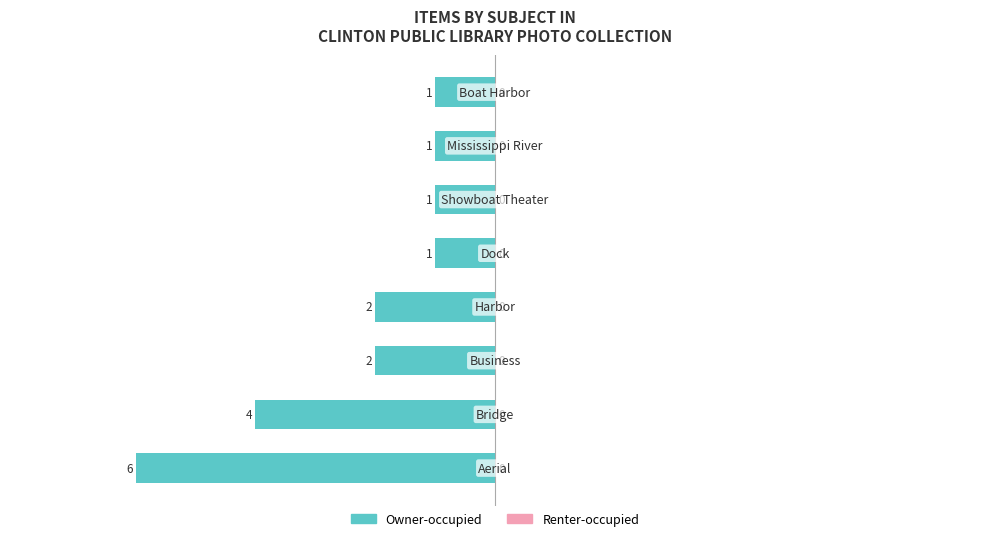

Does the chart contain any negative values?

Yes